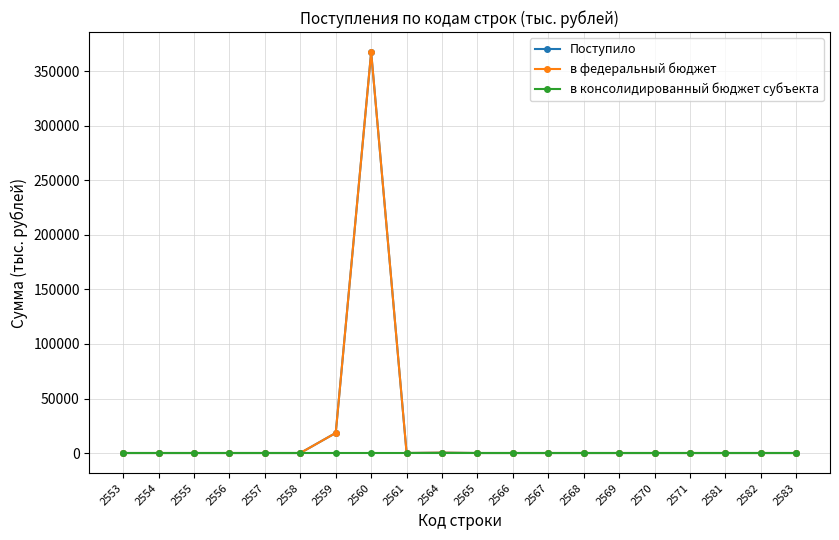

What is the average value of the Поступило series?

19323